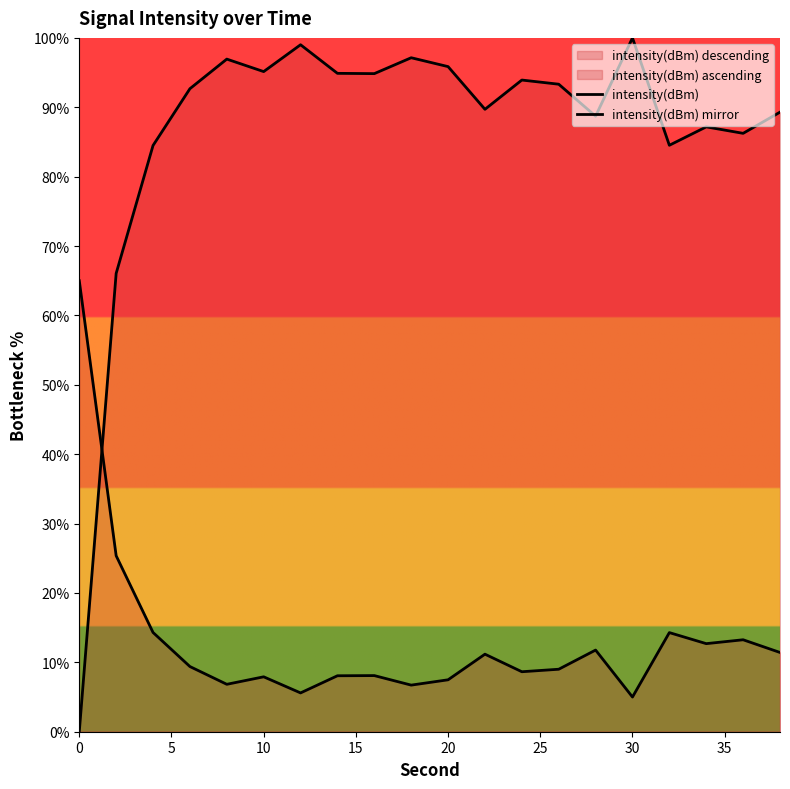

What is the average value of the intensity(dBm) mirror series?

13.1